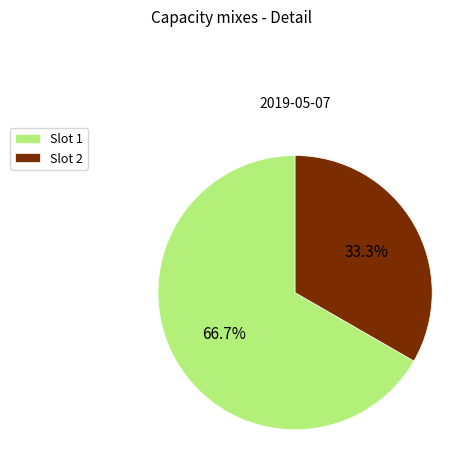

Rank the categories by value from highest to lowest.

Slot 1, Slot 2